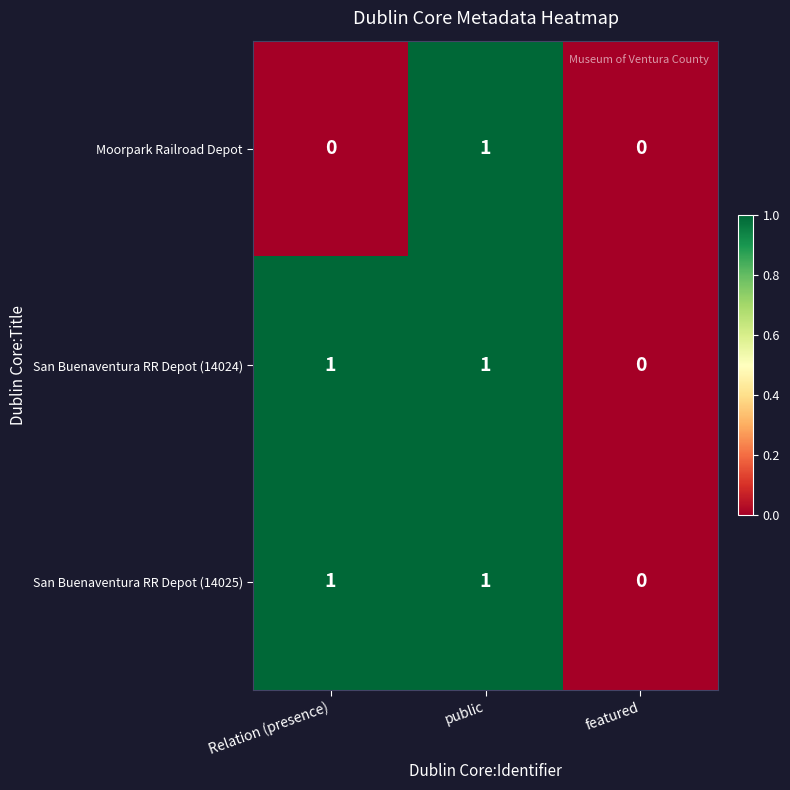

Reading left to right, list all the values displayed in this chart.

Moorpark Railroad Depot: 0	1	0
San Buenaventura RR Depot (14024): 1	1	0
San Buenaventura RR Depot (14025): 1	1	0